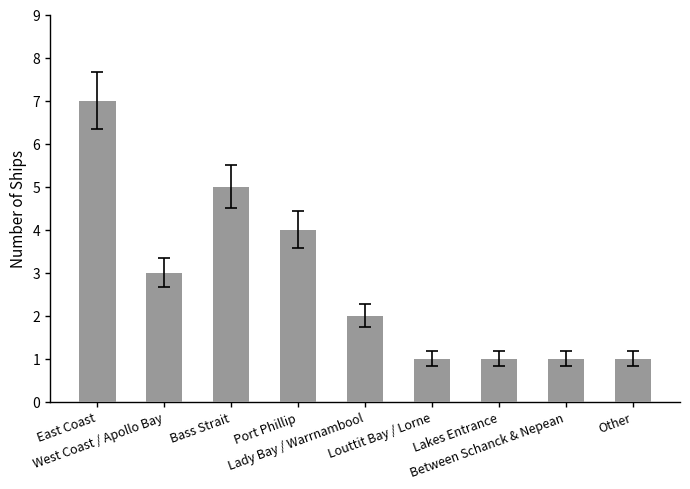

What is the maximum value shown in the chart?

7